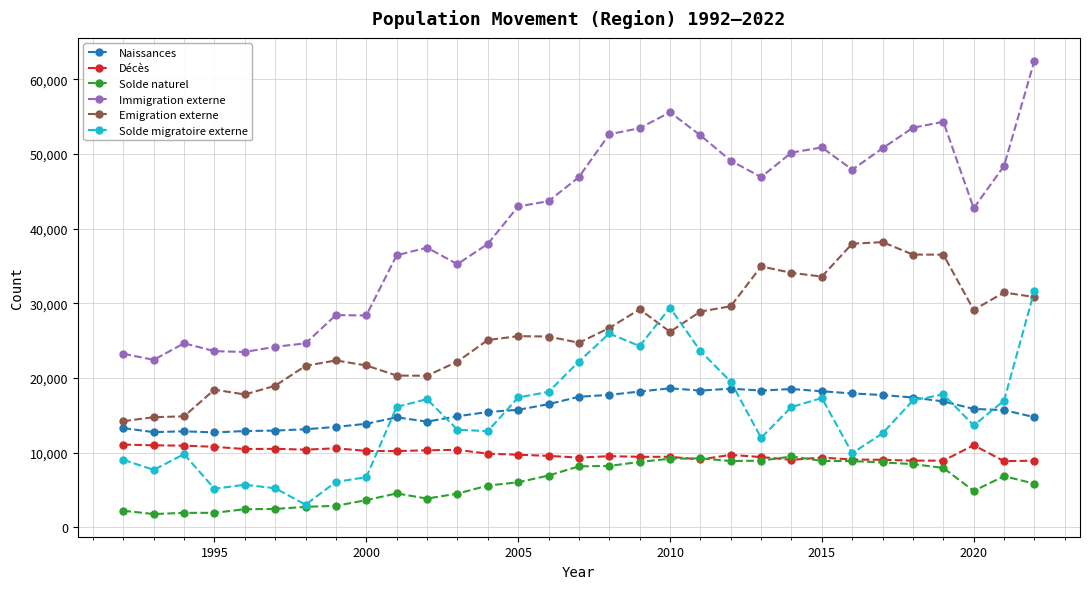

At how many categories does at least one series exceed 45320?

15